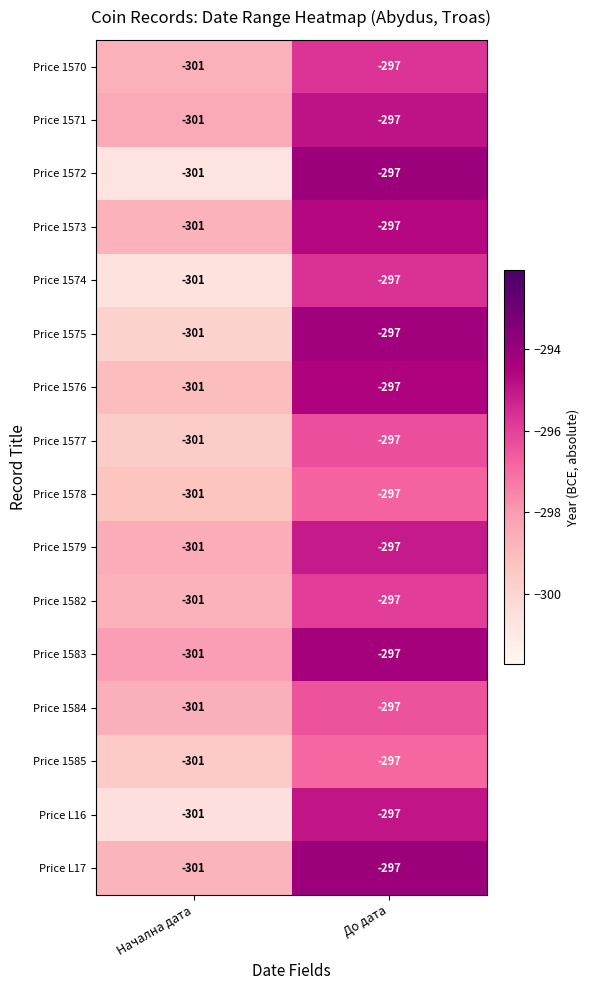

How many series are shown in this chart?

16